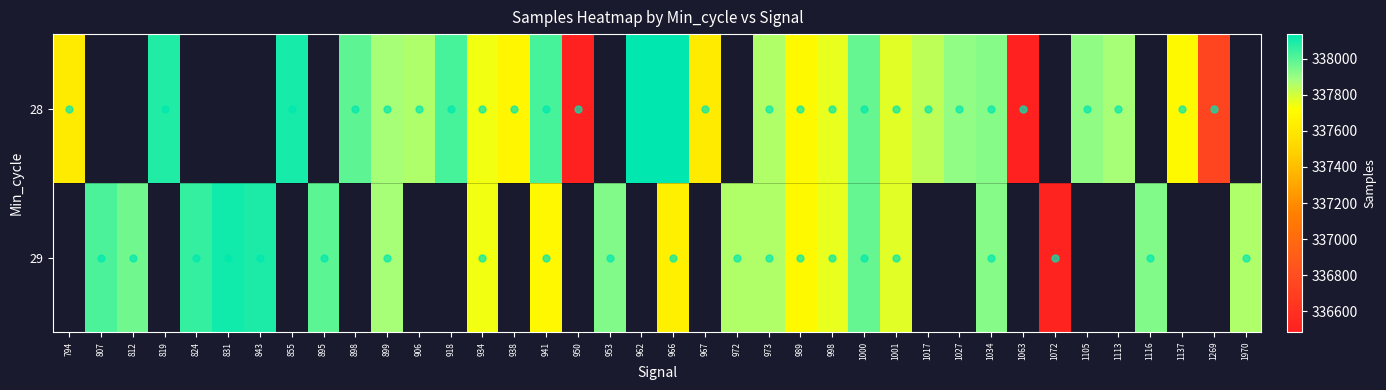

Rank the series at 1034 from highest to lowest value.

28, 29